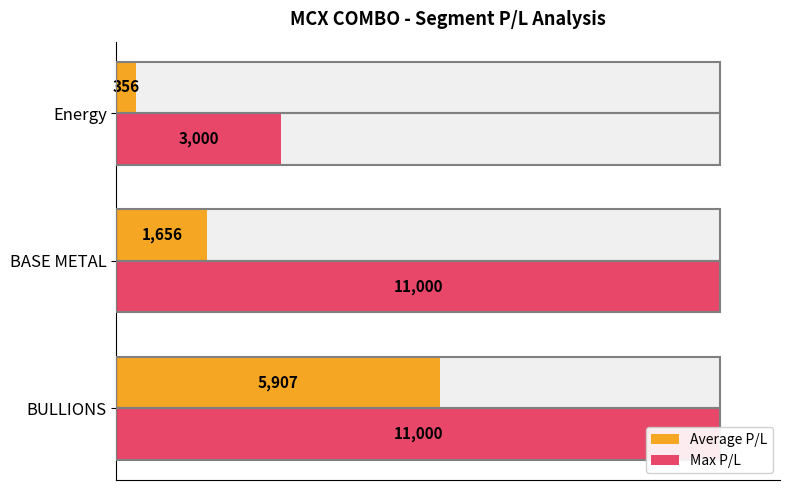

Between BULLIONS and BASE METAL, which series saw the biggest shift?

Average P/L